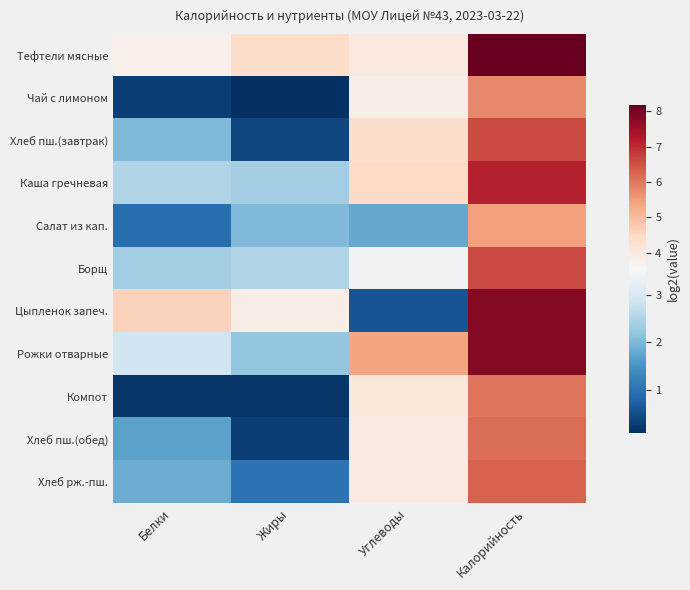

Reading right to left, extract all data points from this chart.

Тефтели мясные: Калорийность=8.2	Углеводы=4.0	Жиры=4.4	Белки=3.8
Чай с лимоном: Калорийность=5.8	Углеводы=3.8	Жиры=0.1	Белки=0.3
Хлеб пш.(завтрак): Калорийность=6.6	Углеводы=4.4	Жиры=0.4	Белки=2.0
Каша гречневая: Калорийность=7.1	Углеводы=4.5	Жиры=2.4	Белки=2.5
Салат из кап.: Калорийность=5.4	Углеводы=1.8	Жиры=2.0	Белки=0.9
Борщ: Калорийность=6.6	Углеводы=3.4	Жиры=2.5	Белки=2.4
Цыпленок запеч.: Калорийность=7.8	Углеводы=0.6	Жиры=3.9	Белки=4.6
Рожки отварные: Калорийность=7.8	Углеводы=5.4	Жиры=2.2	Белки=2.9
Компот: Калорийность=6.0	Углеводы=4.0	Жиры=0.2	Белки=0.2
Хлеб пш.(обед): Калорийность=6.2	Углеводы=4.0	Жиры=0.3	Белки=1.7
Хлеб рж.-пш.: Калорийность=6.3	Углеводы=4.0	Жиры=1.0	Белки=1.8